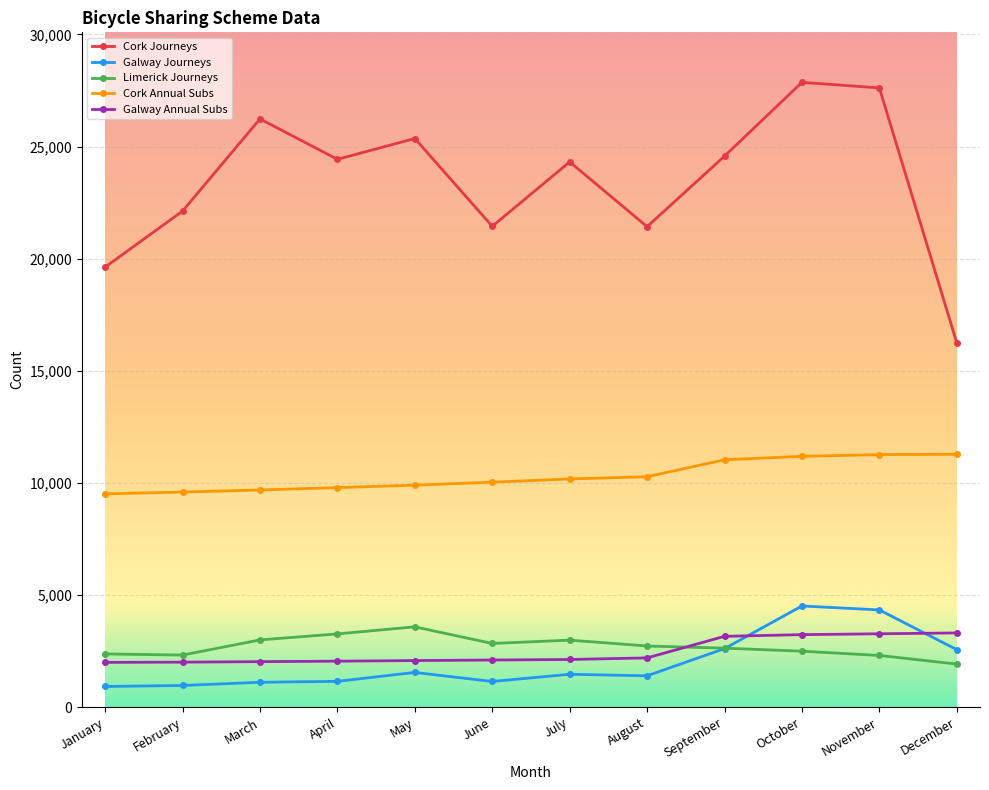

In Cork Journeys, how many points are lower than both neighbors (excluding endpoints)?

3